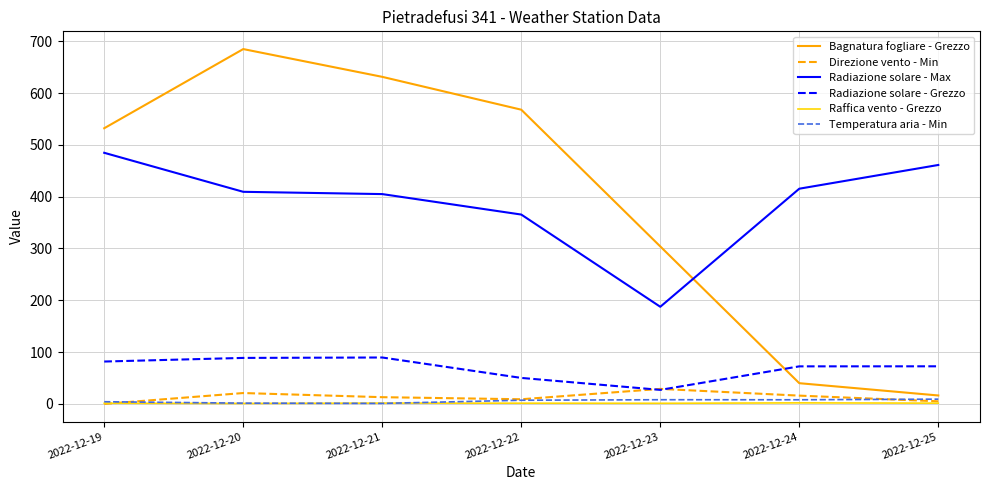

Read the Temperatura aria - Min value at 2022-12-21.

1.0